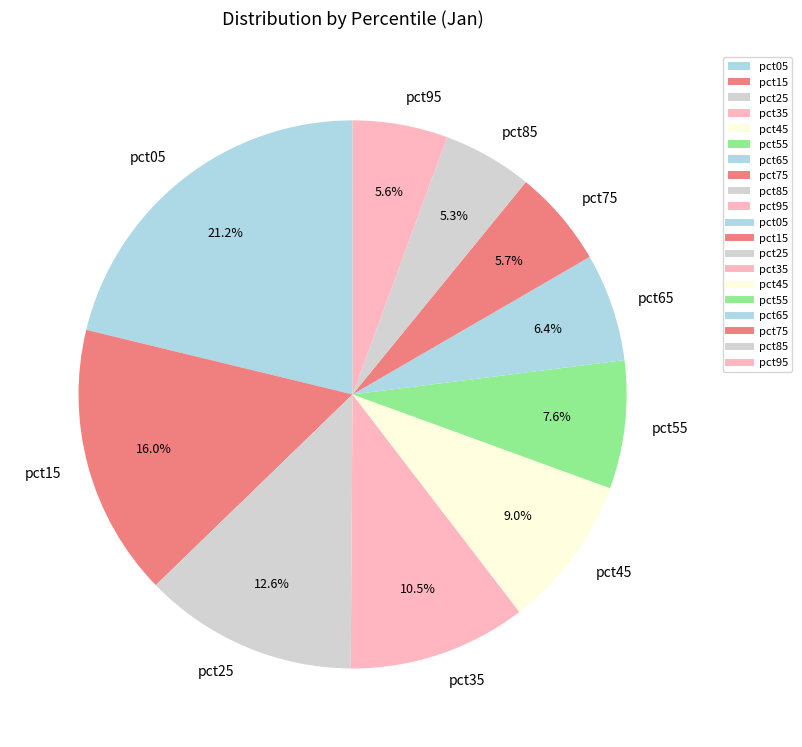

Which slice is the largest?

pct05